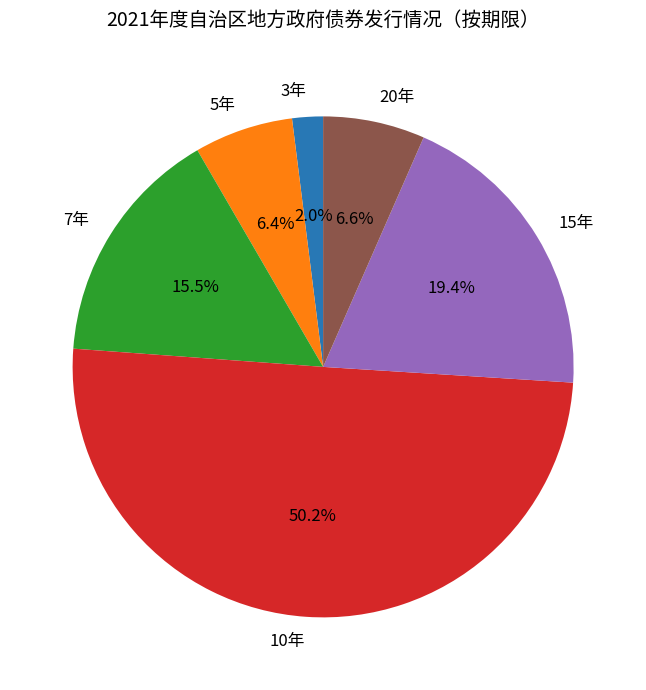

How much of the chart is everything except 7年?

84.5%